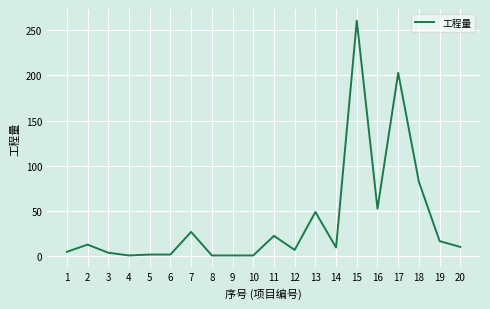

Between 6 and 11, which is larger?

11